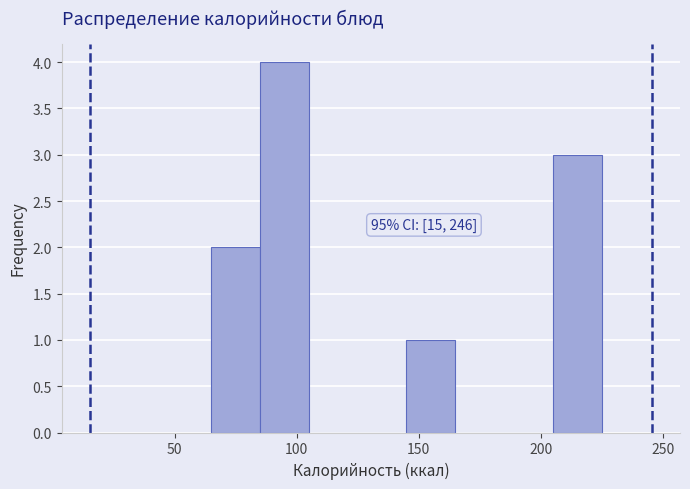

Which range on the x-axis has the tallest bar?

85 to 105